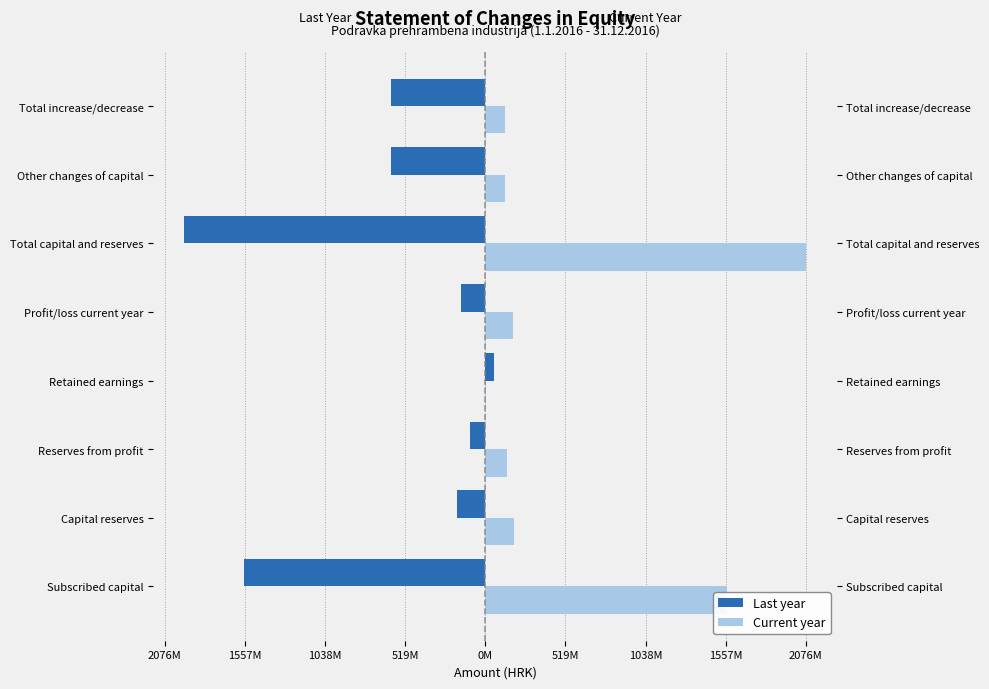

What is the approximate value of Last year at Other changes of capital?

-612508803